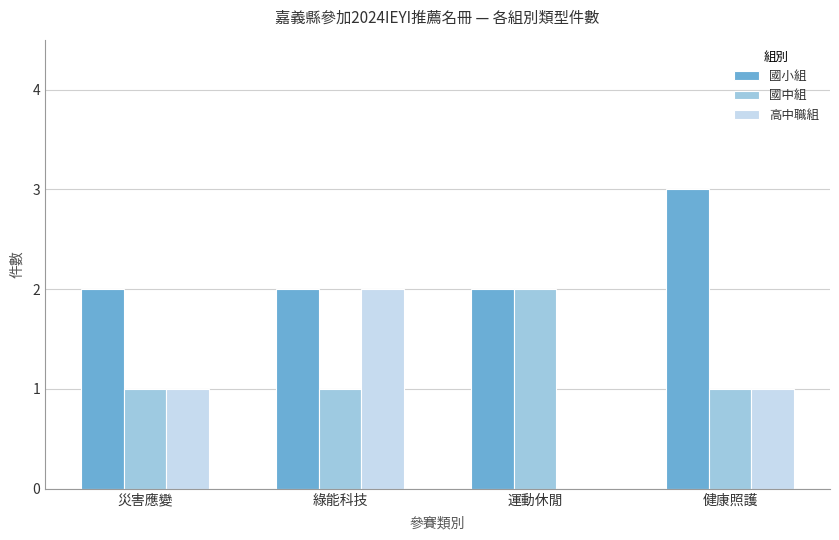

Does the chart contain stacked bars?

No